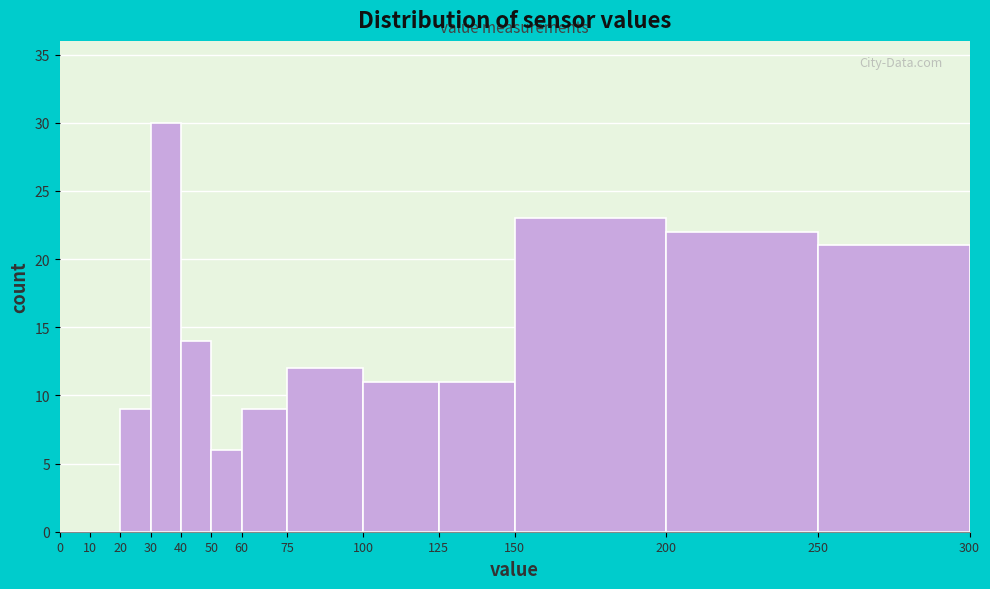

Which range on the x-axis has the tallest bar?

30 to 40